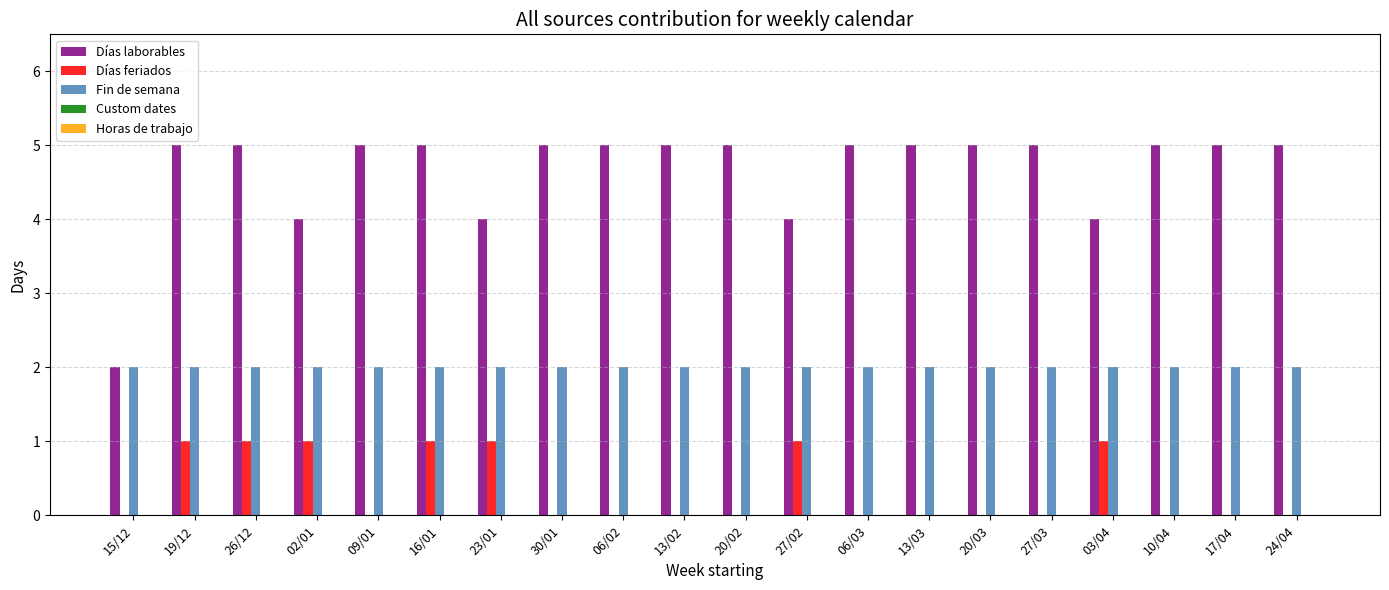

The value of Días feriados at 23/01 is 0. True or false?

False